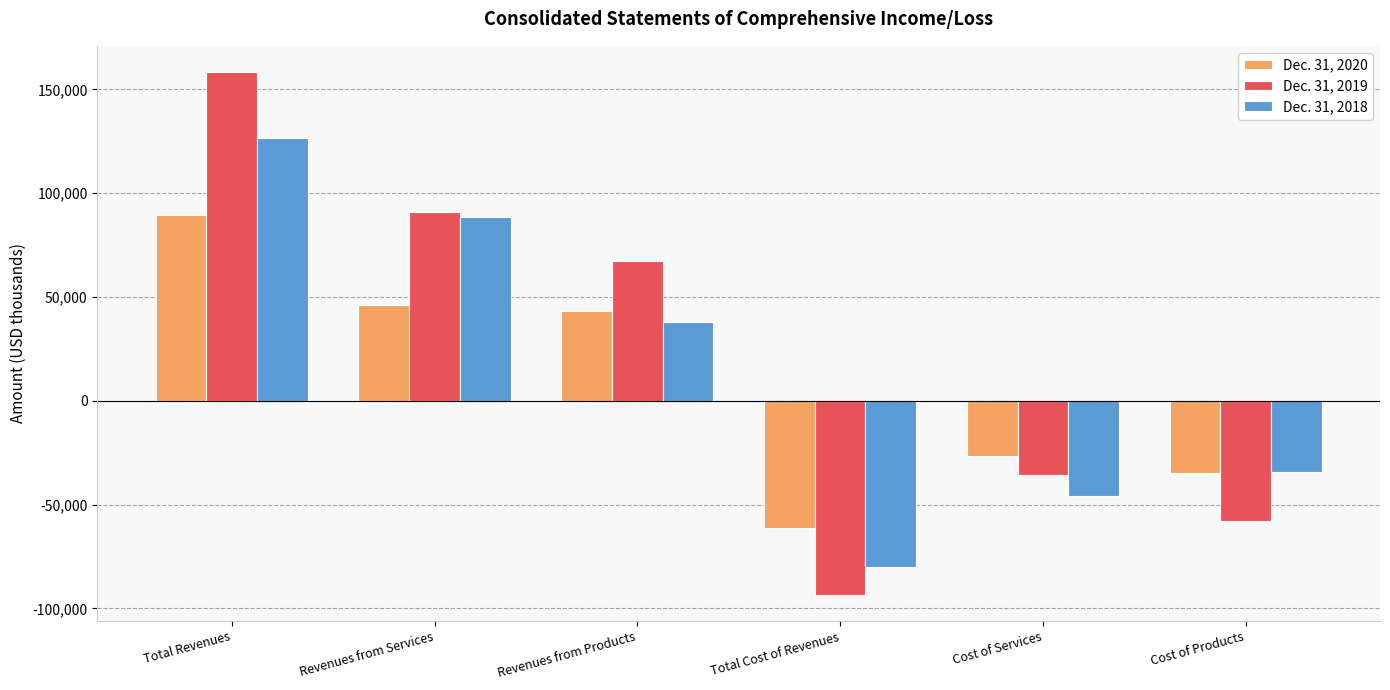

How many bars are there in each group?

3